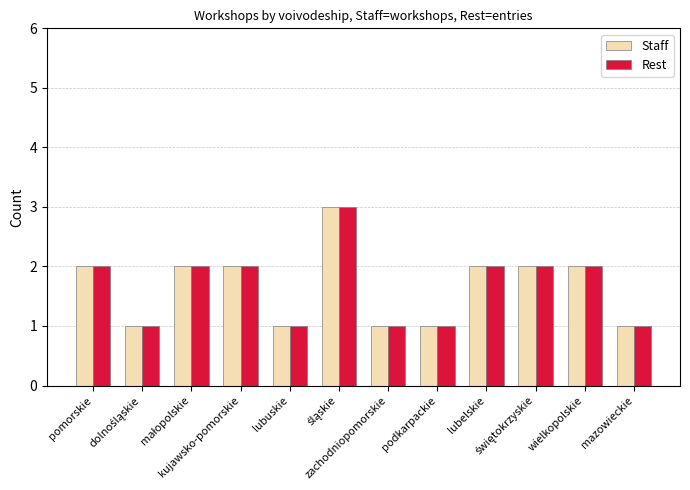

What is the label of the 7th bar from the left?

zachodniopomorskie